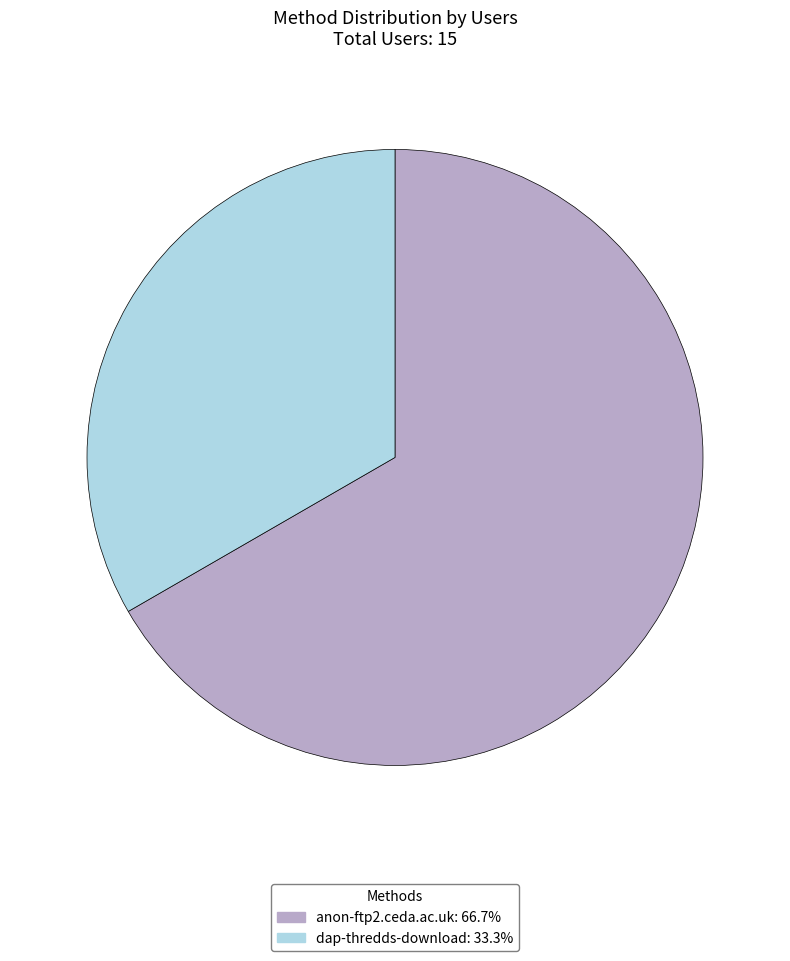

What is the smallest slice in the pie chart?

dap-thredds-download